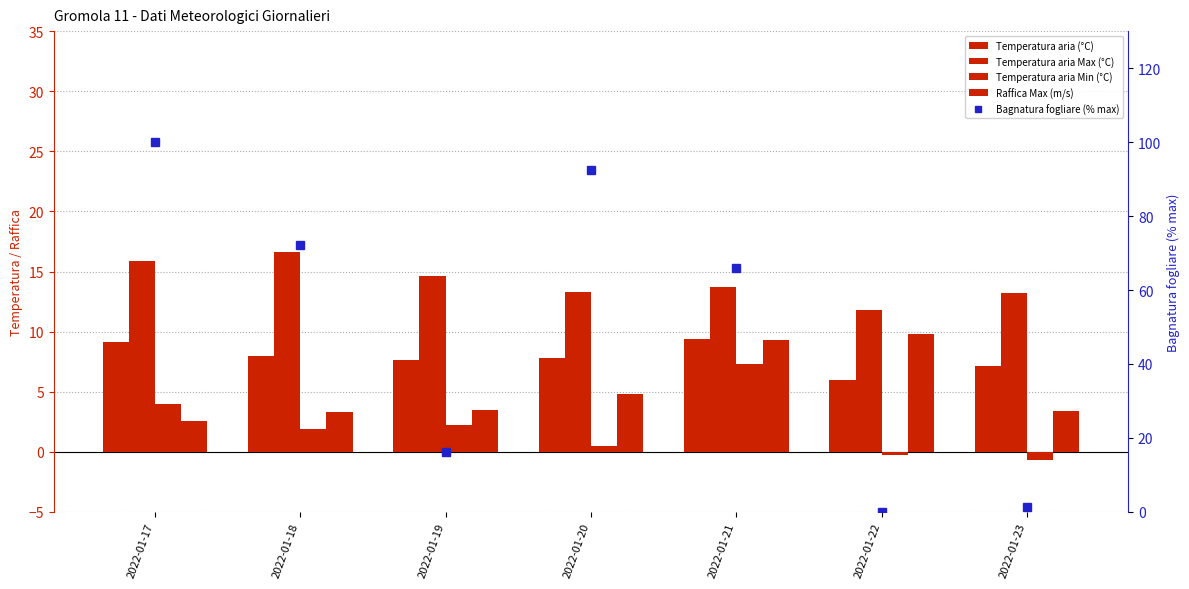

What is the value of the Temperatura aria Min (°C) bar at the 7th from the left?

-0.7